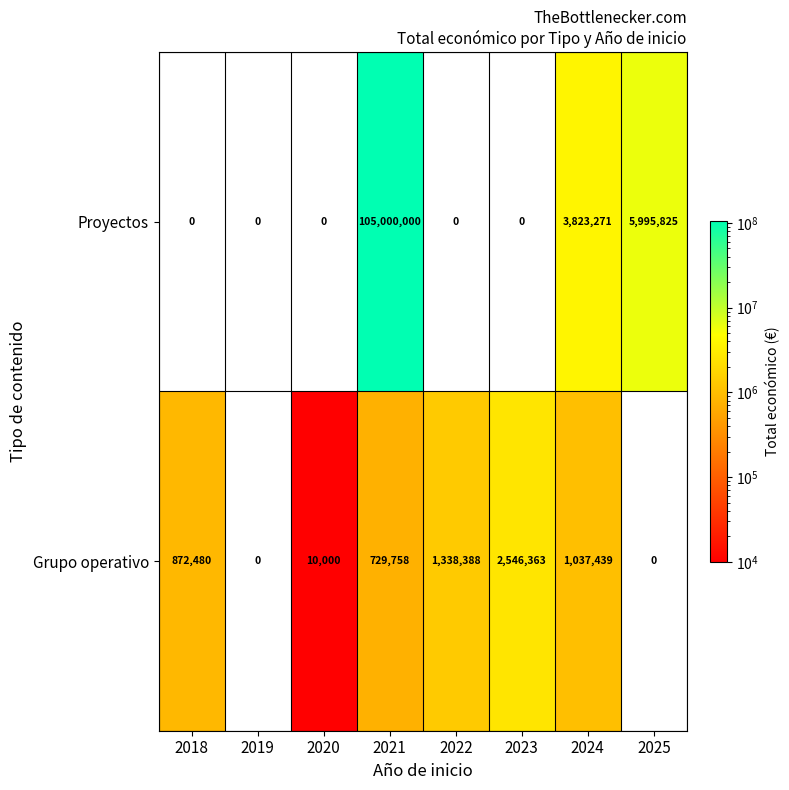

How many distinct data groups are displayed?

2